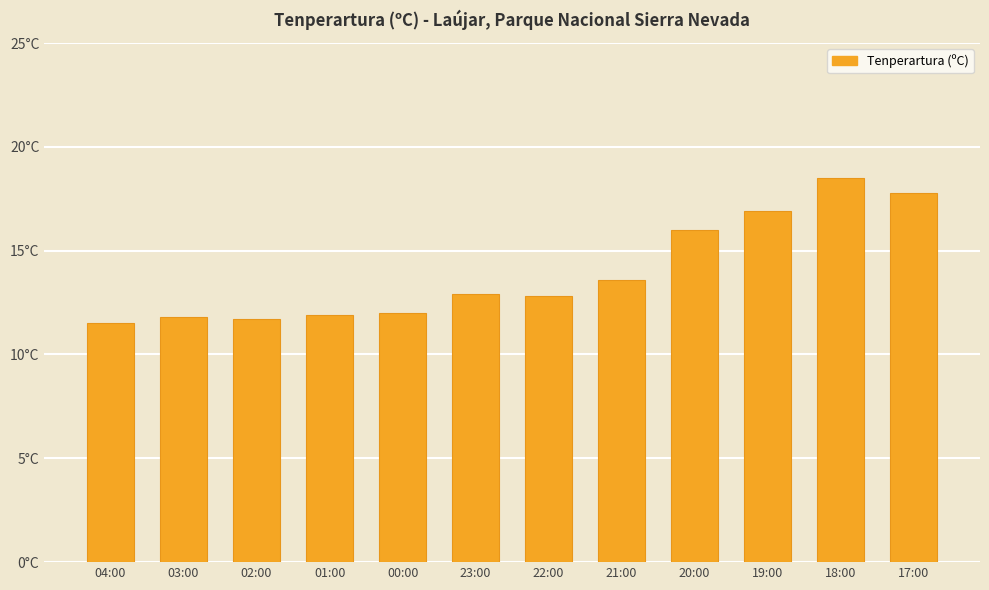

Are the bars horizontal?

No